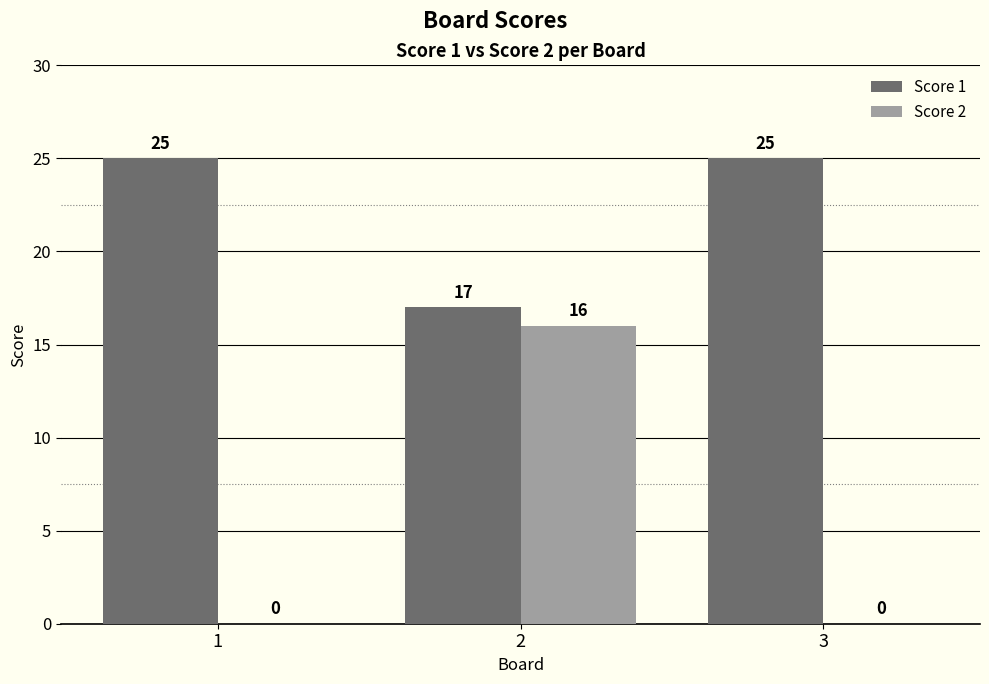

Are the bars grouped side by side (vs. stacked)?

Yes